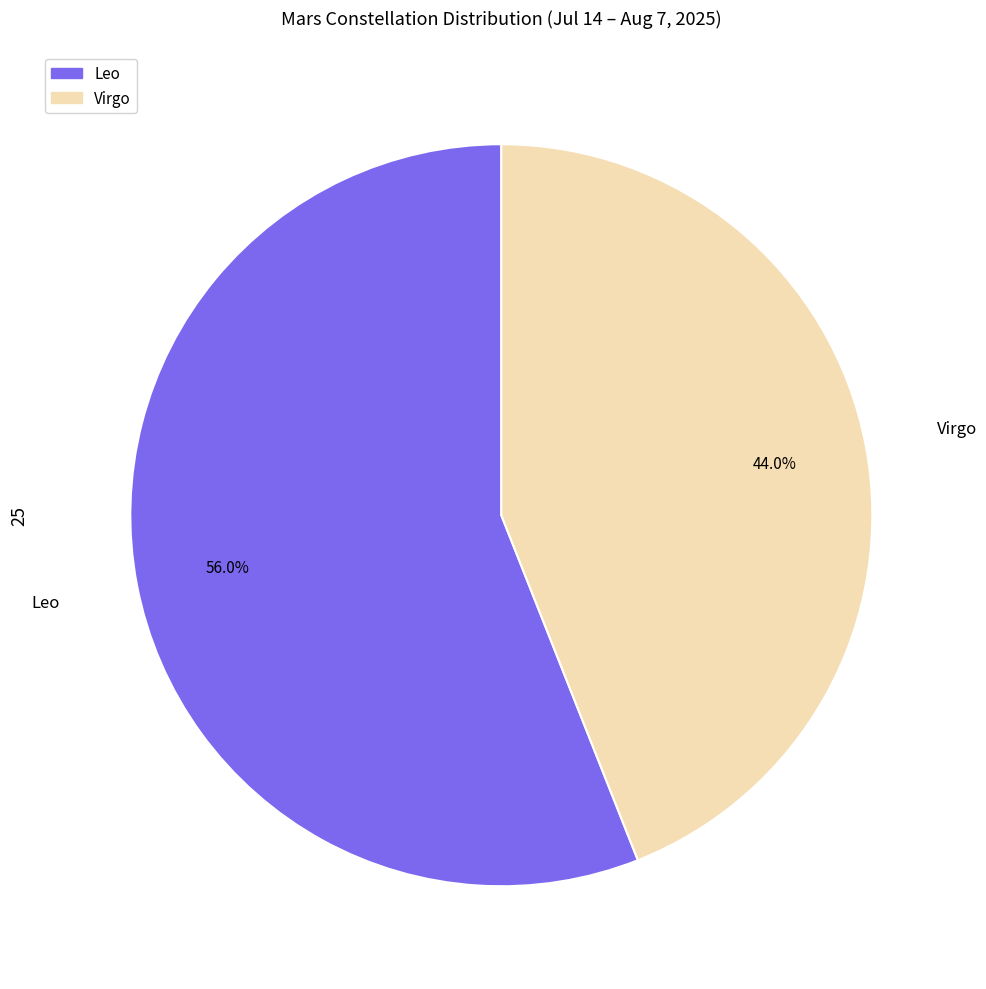

What percentage is the Virgo slice, to the nearest percent?

44%